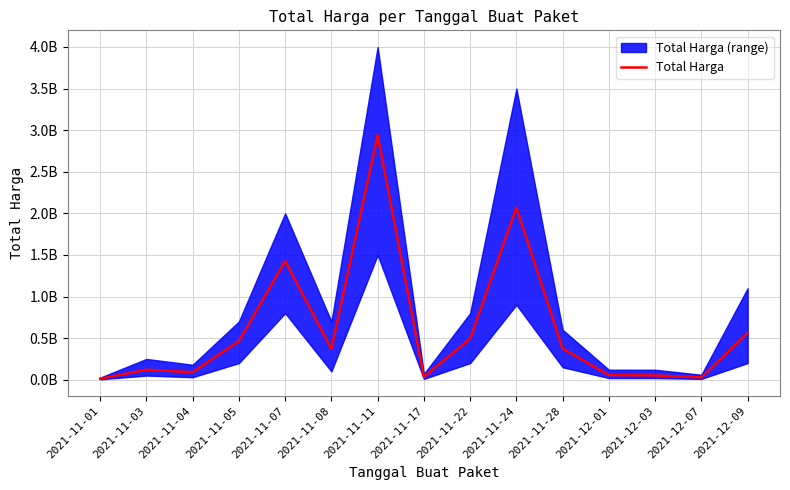

What position from the right is 2021-11-04?

13